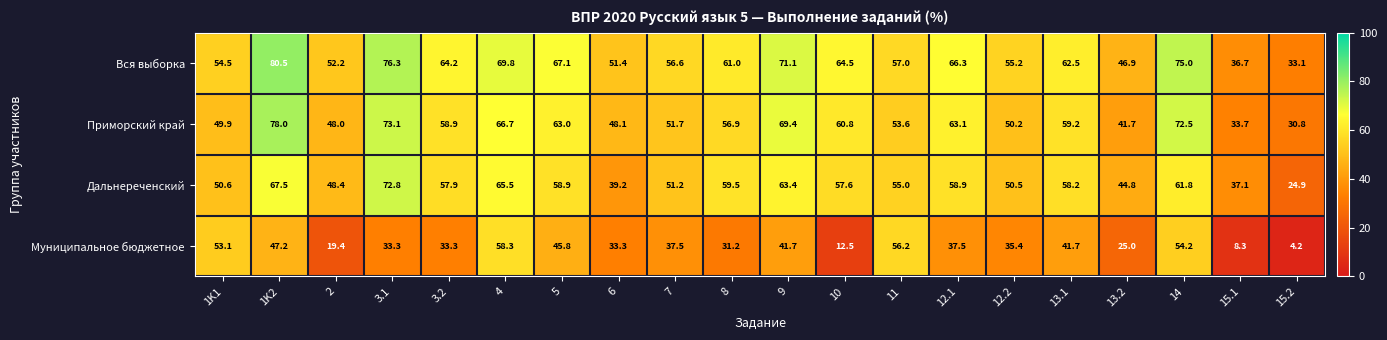

Which series has the widest spread of values?

Муниципальное бюджетное